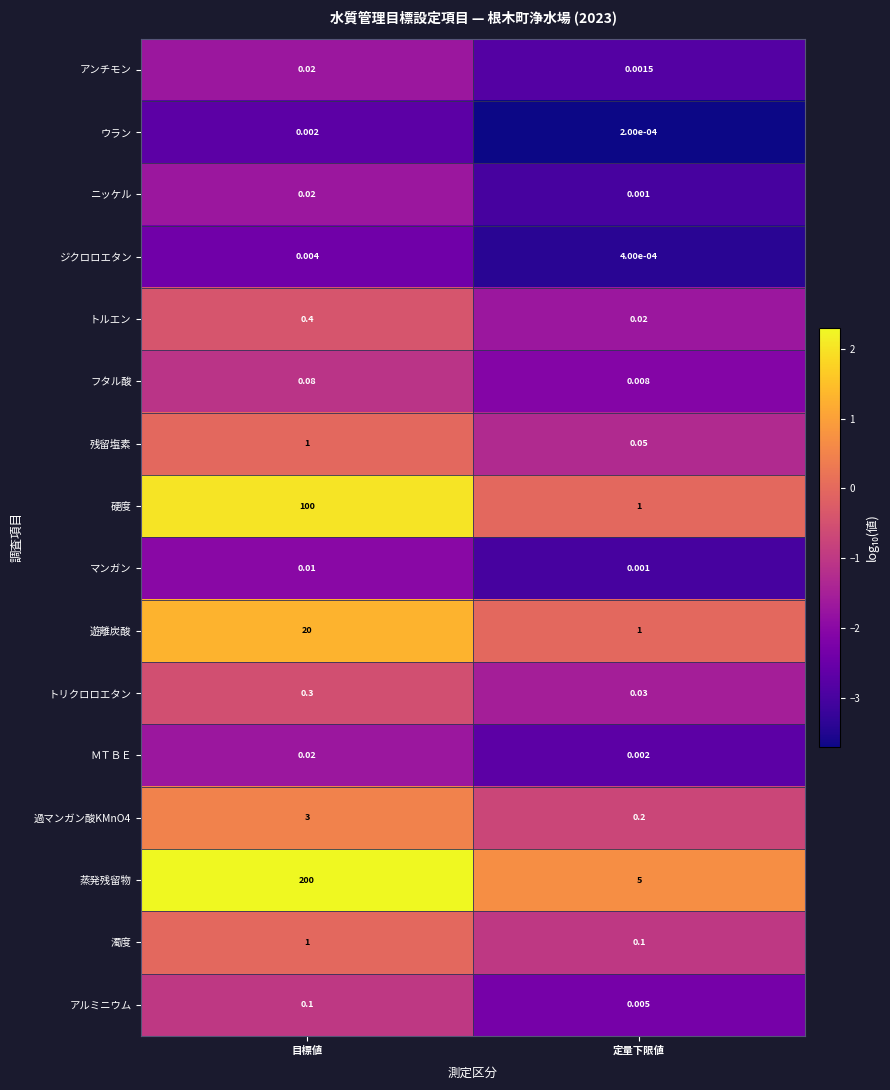

Rank the categories by トリクロロエタン value from lowest to highest.

定量下限値, 目標値